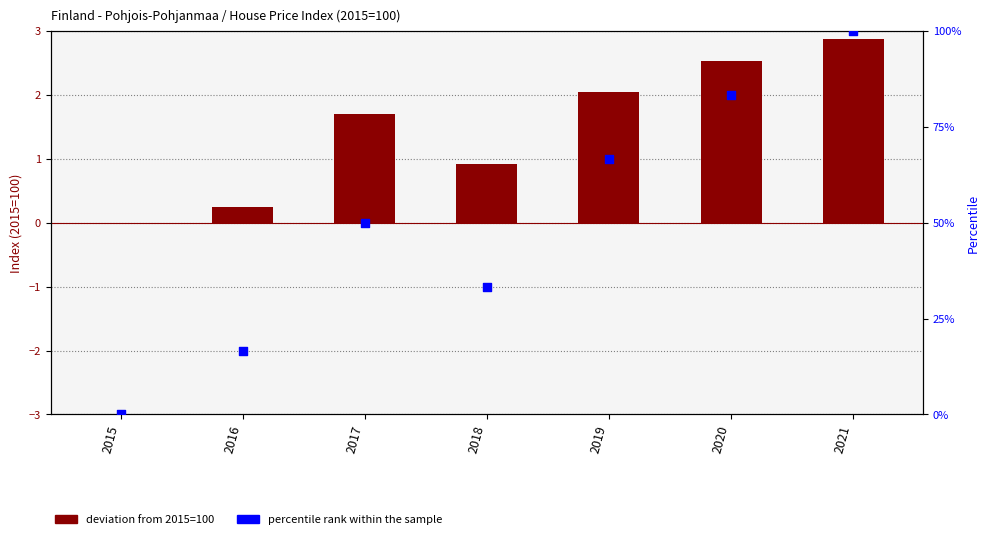

Which series reaches the minimum Y coordinate?

deviation from 2015=100